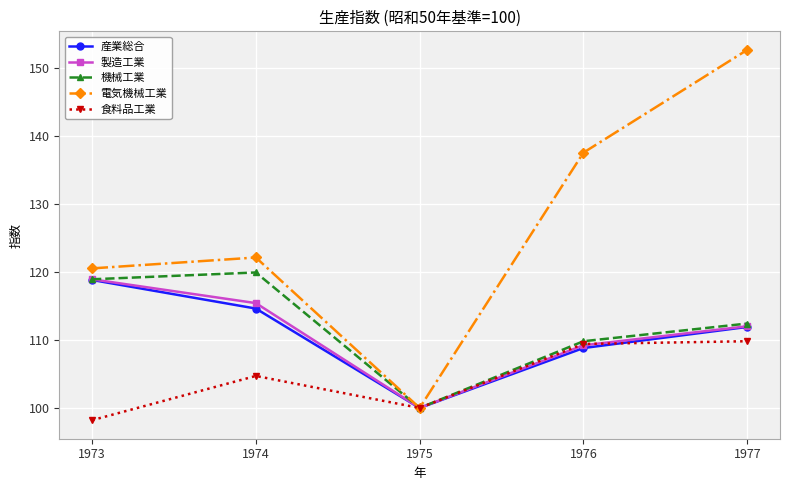

What is the total value across all series at 1973?

575.3